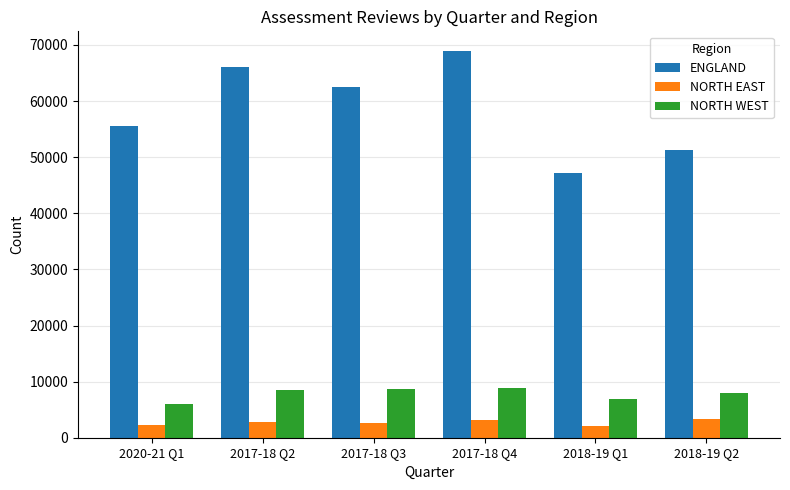

The value of ENGLAND at 2018-19 Q2 is 51210. True or false?

True